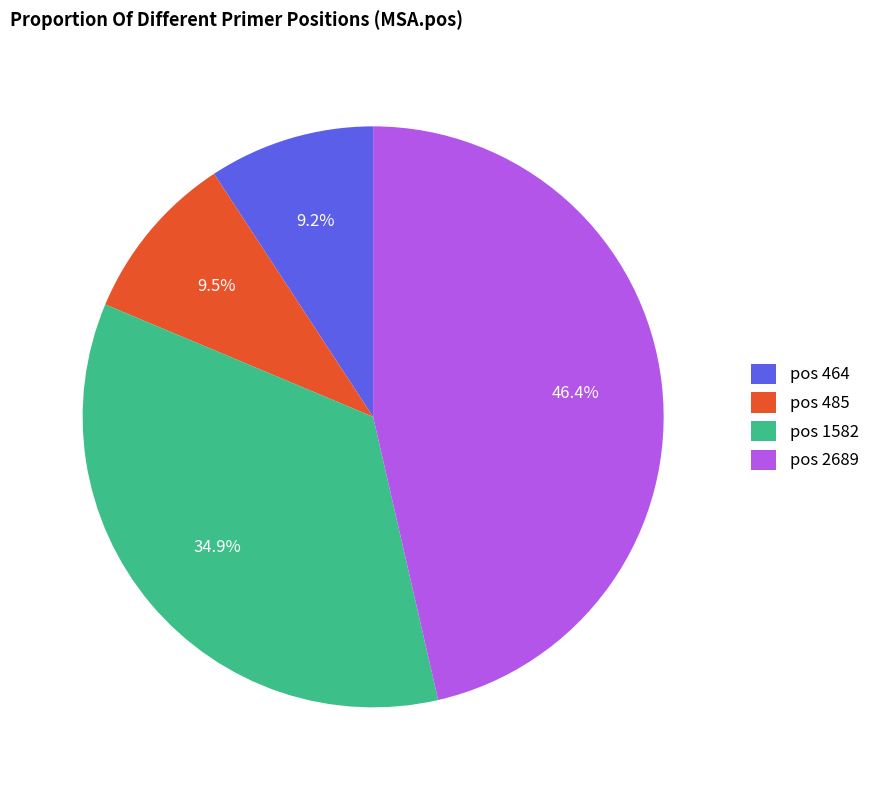

Which category has the biggest portion of the pie?

pos 2689